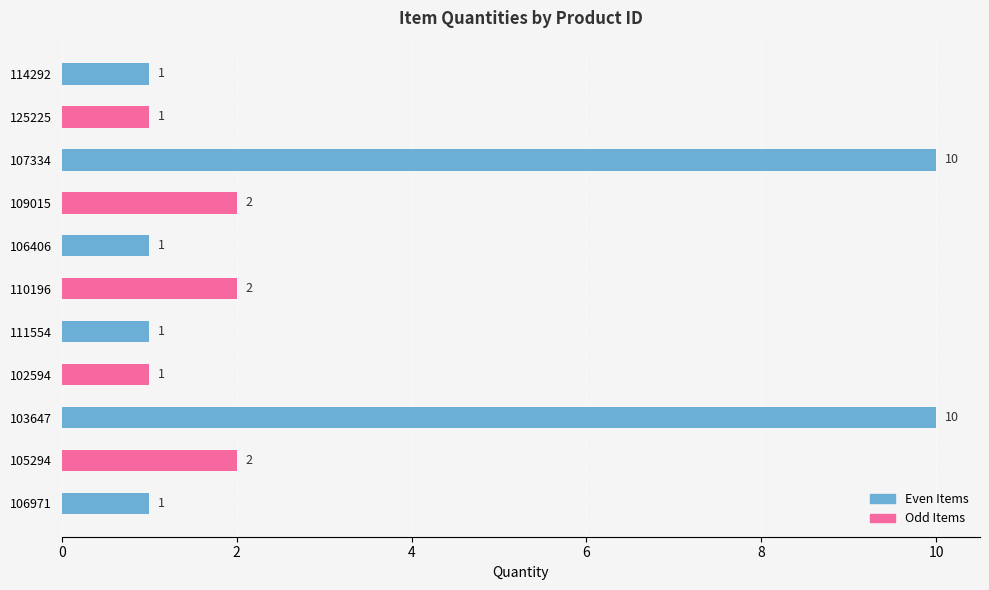

Reading bottom to top, list all the values displayed in this chart.

1	2	10	1	1	2	1	2	10	1	1